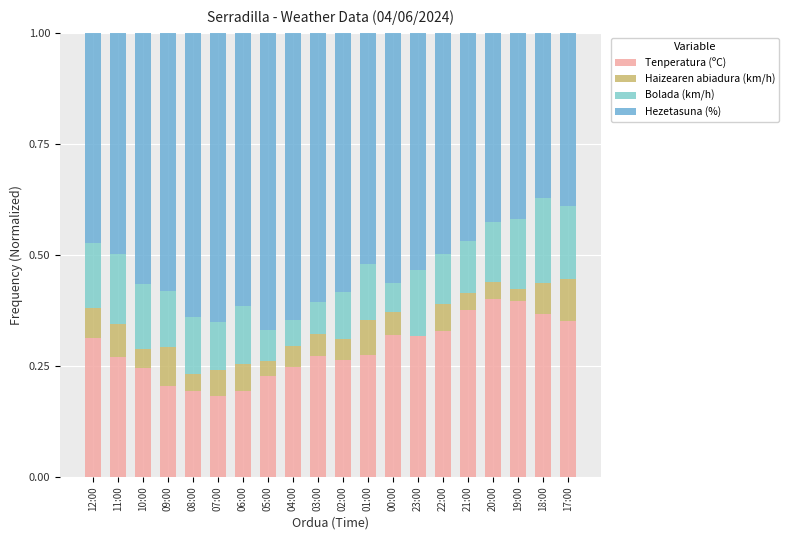

Rank the categories by Haizearen abiadura (km/h) value from lowest to highest.

23:00, 19:00, 05:00, 21:00, 08:00, 20:00, 10:00, 02:00, 04:00, 03:00, 00:00, 07:00, 06:00, 22:00, 12:00, 18:00, 11:00, 01:00, 09:00, 17:00